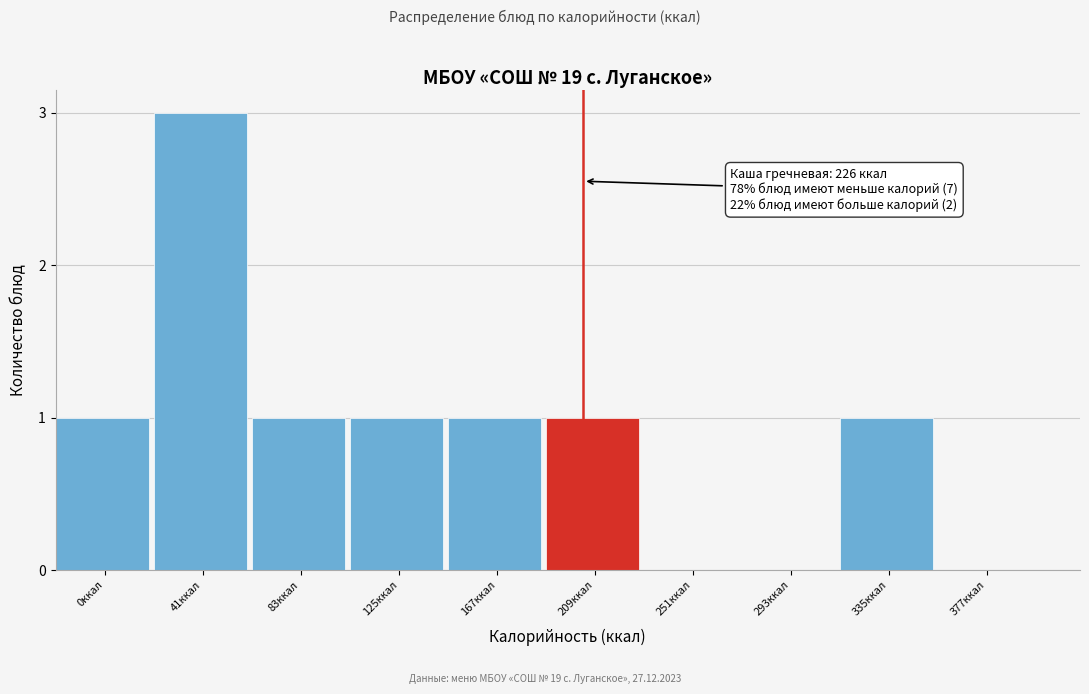

Reading left to right, what are all the values shown in this chart?

0ккал=1	41ккал=3	83ккал=1	125ккал=1	167ккал=1	209ккал=1	251ккал=0	293ккал=0	335ккал=1	377ккал=0